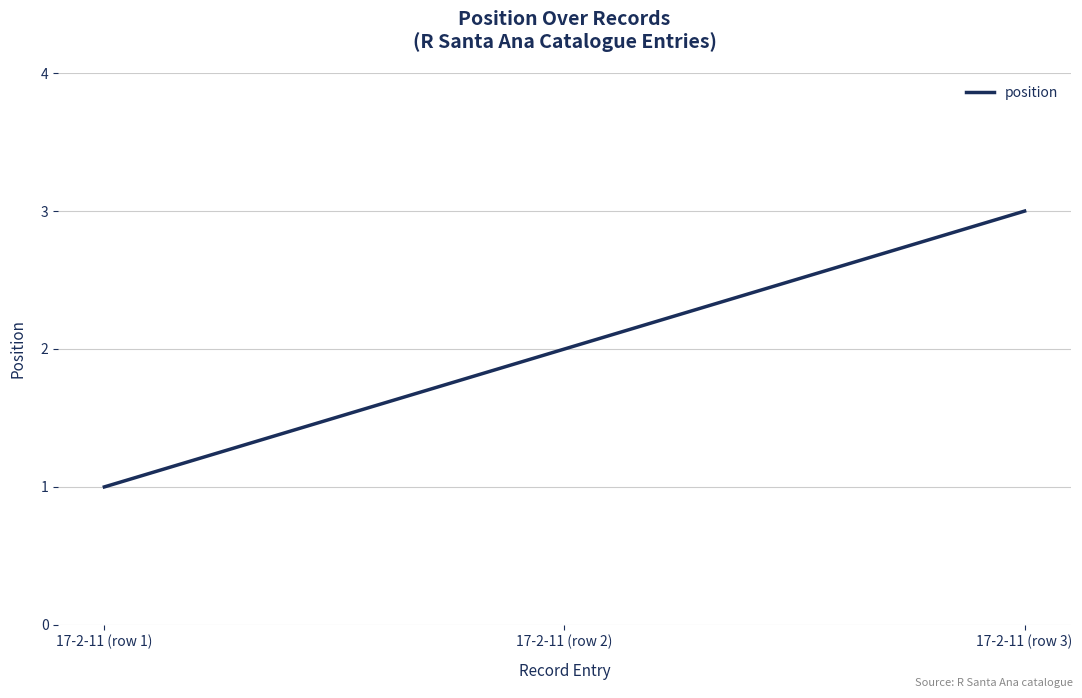

Count the number of categories in the chart.

3